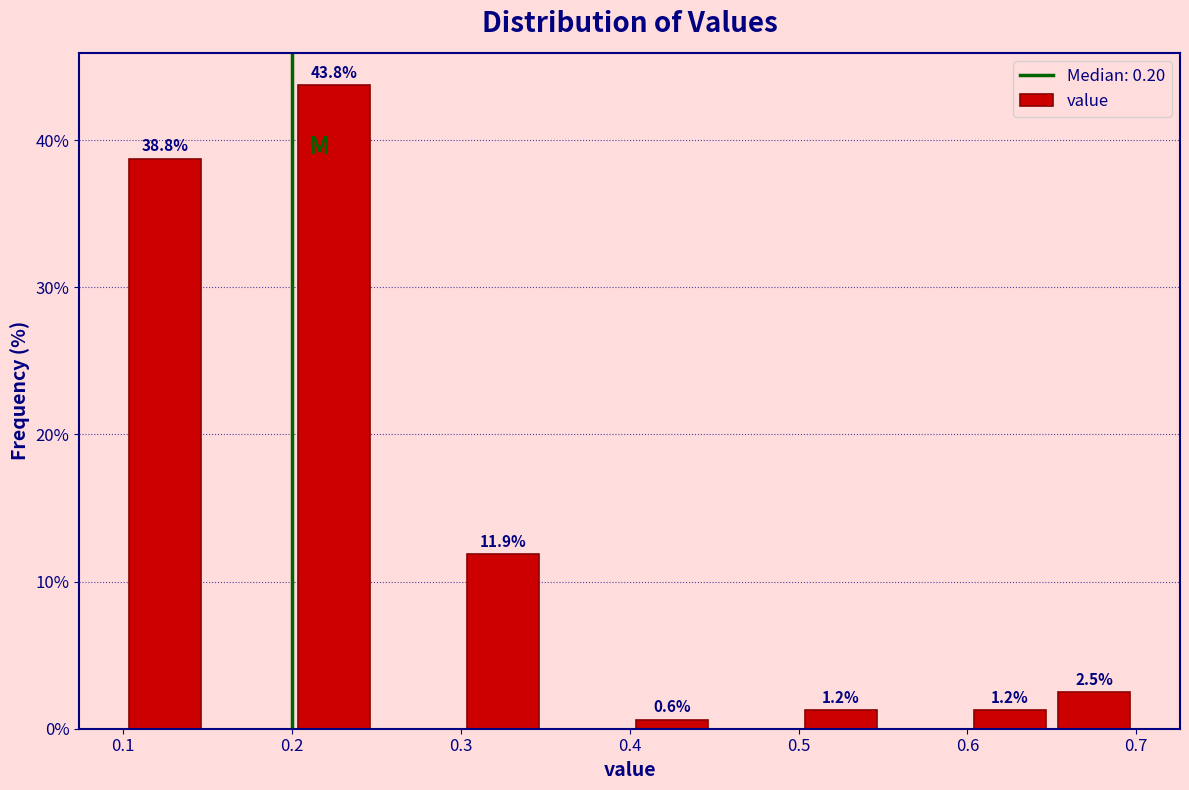

Over which range of the x-axis is the bar tallest?

0.20 to 0.25